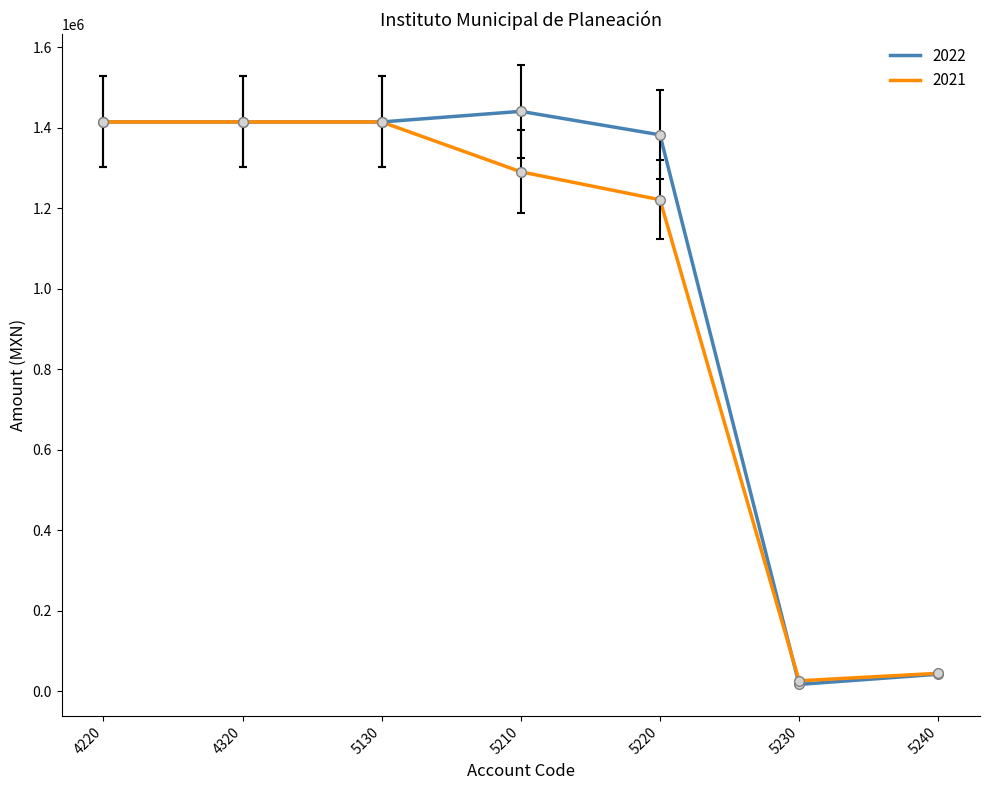

At how many categories does at least one series exceed 1201613?

5